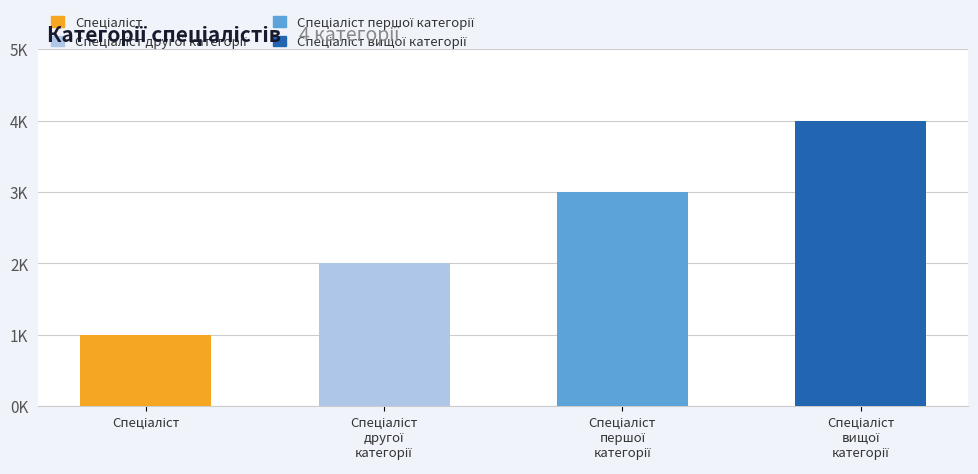

List the labels in order of value, smallest first.

Спеціаліст, Спеціаліст
другої
категорії, Спеціаліст
першої
категорії, Спеціаліст
вищої
категорії